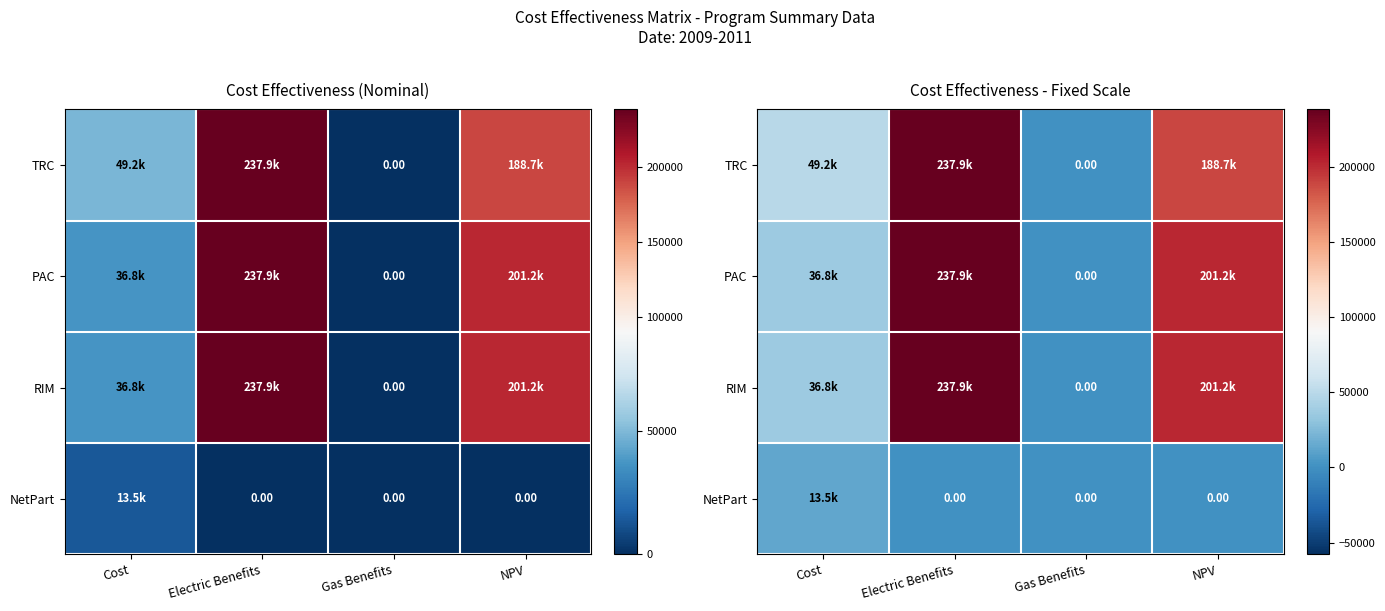

What is the total value across all series at NPV?

591028.9